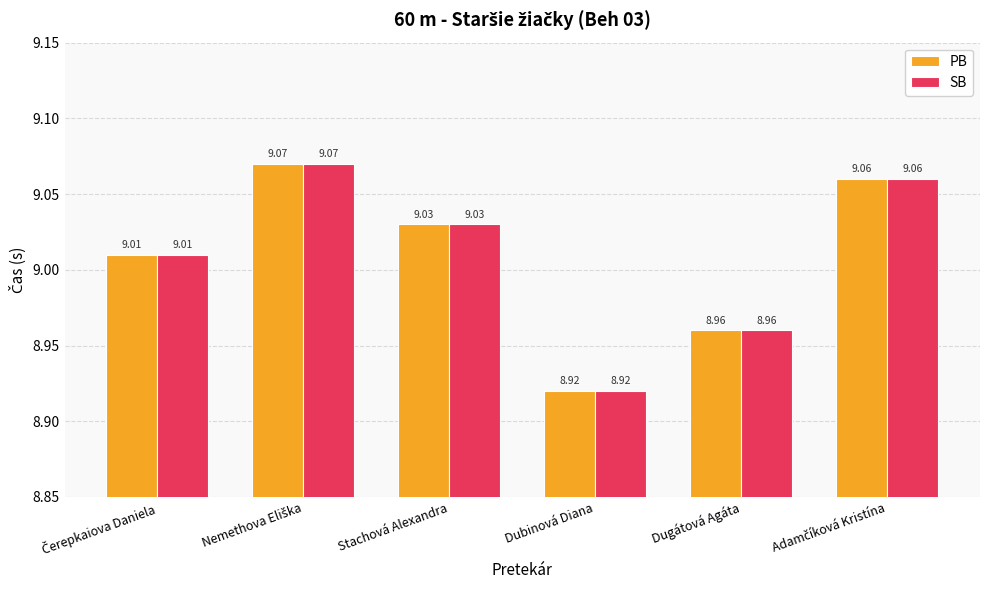

Reading left to right, list all the values displayed in this chart.

PB: 9.0	9.1	9.0	8.9	9.0	9.1
SB: 9.0	9.1	9.0	8.9	9.0	9.1